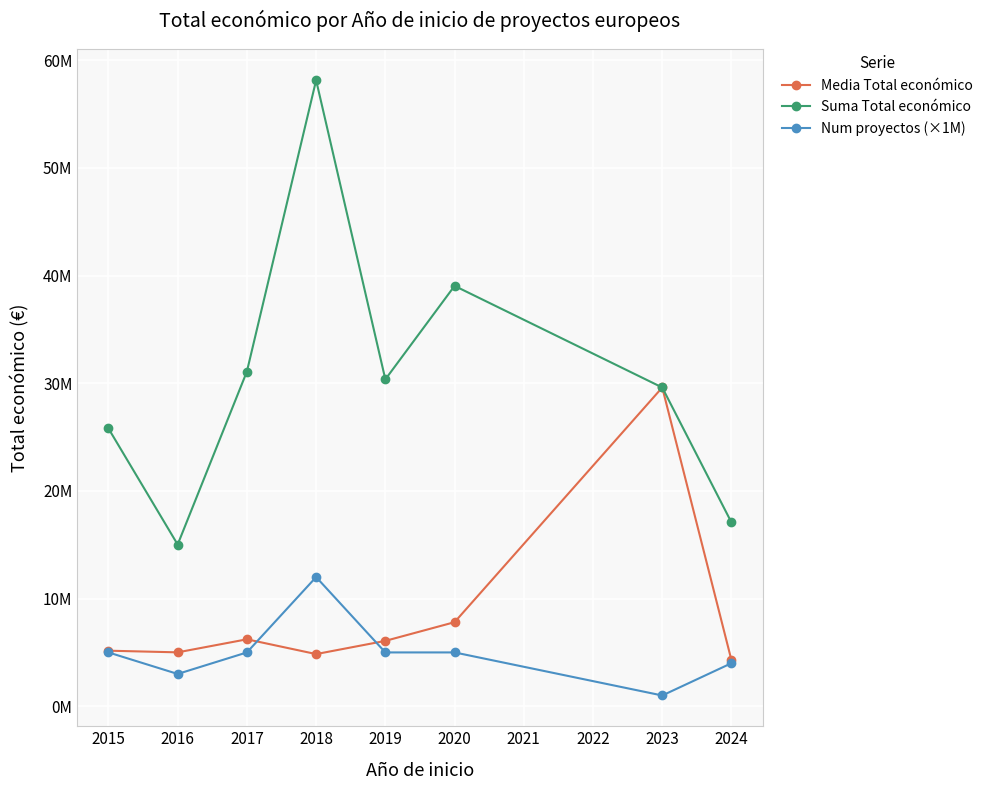

What are all the series names shown in the legend?

Media Total económico, Suma Total económico, Num proyectos (×1M)